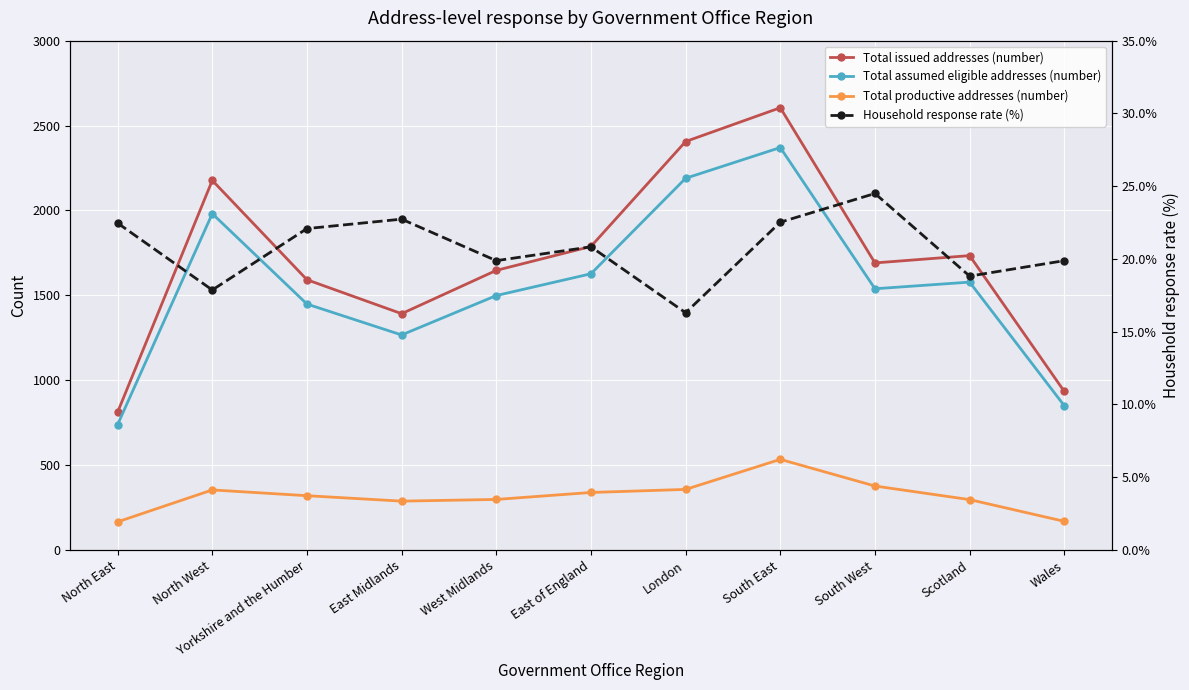

At which category does the chart reach its peak across all series?

South East